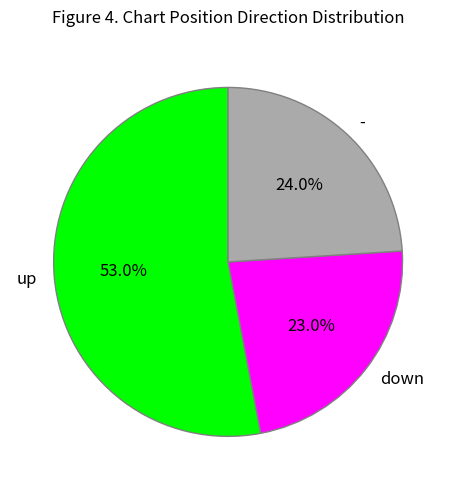

Which slice represents more than half of the pie?

up